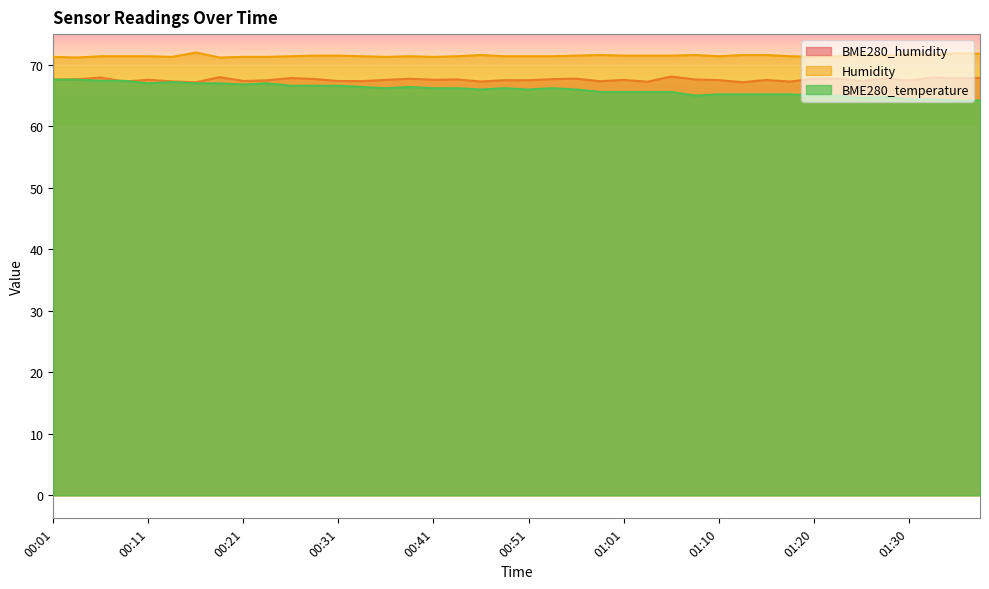

What is the sum of all BME280_humidity values?

2703.1